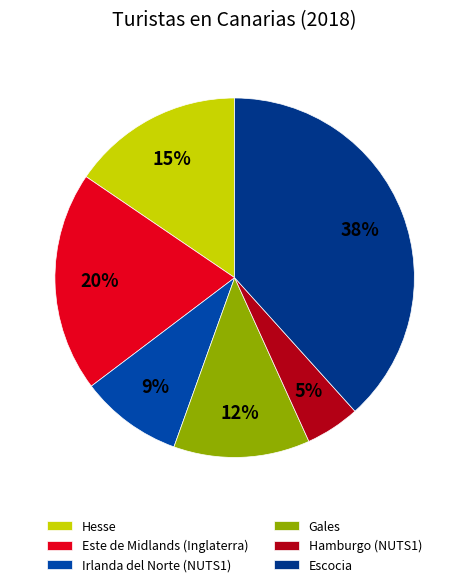

Is it true that Hesse is 15% of the pie?

True